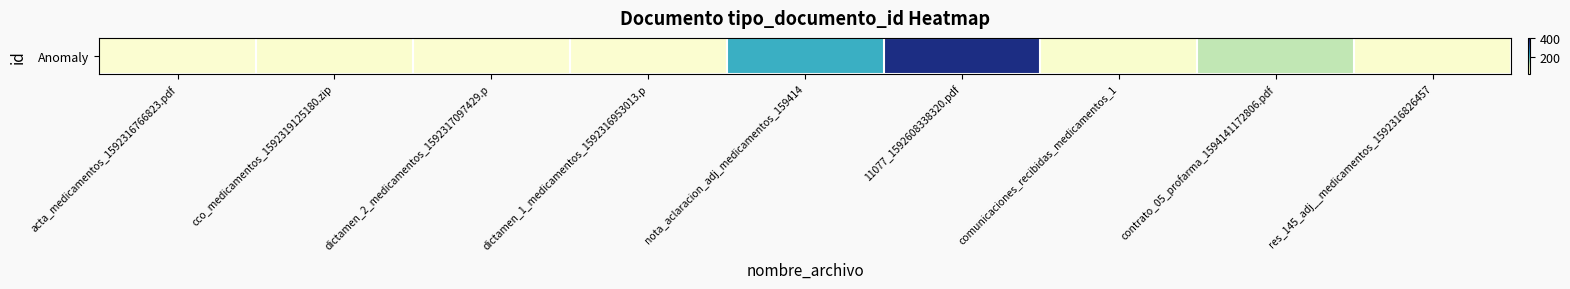

The chart shows a value of 57 at comunicaciones_recibidas_medicamentos_1. True or false?

False